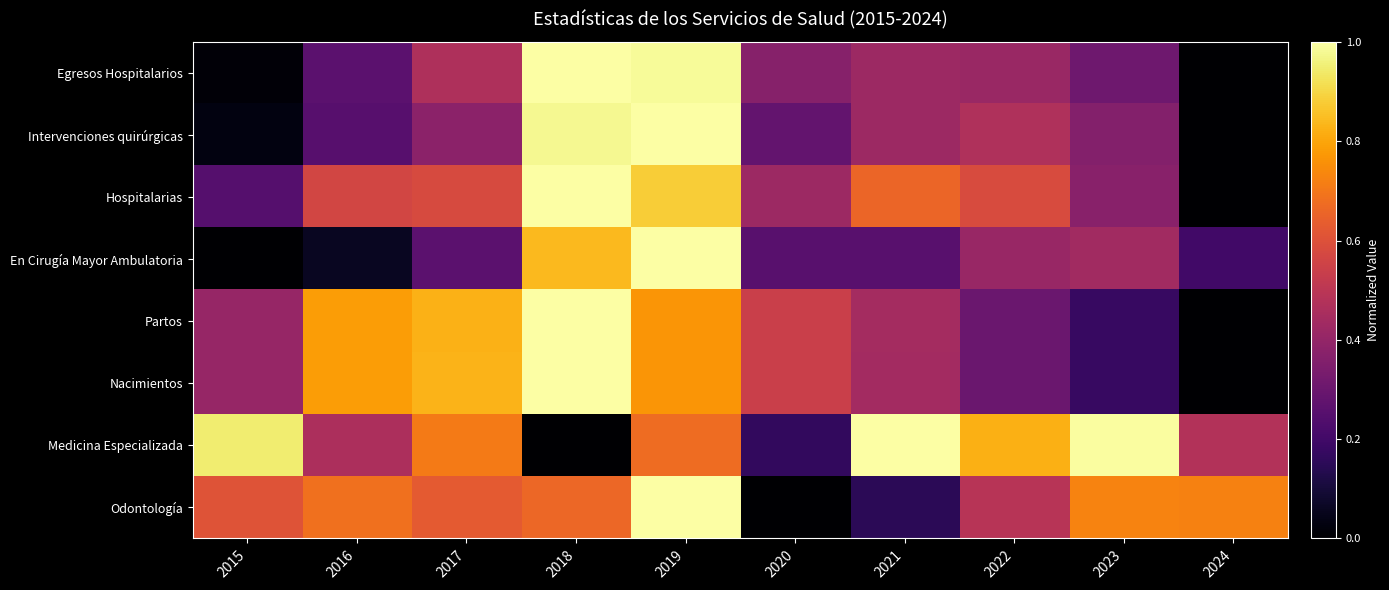

At which category does the chart reach its minimum across all series?

2024